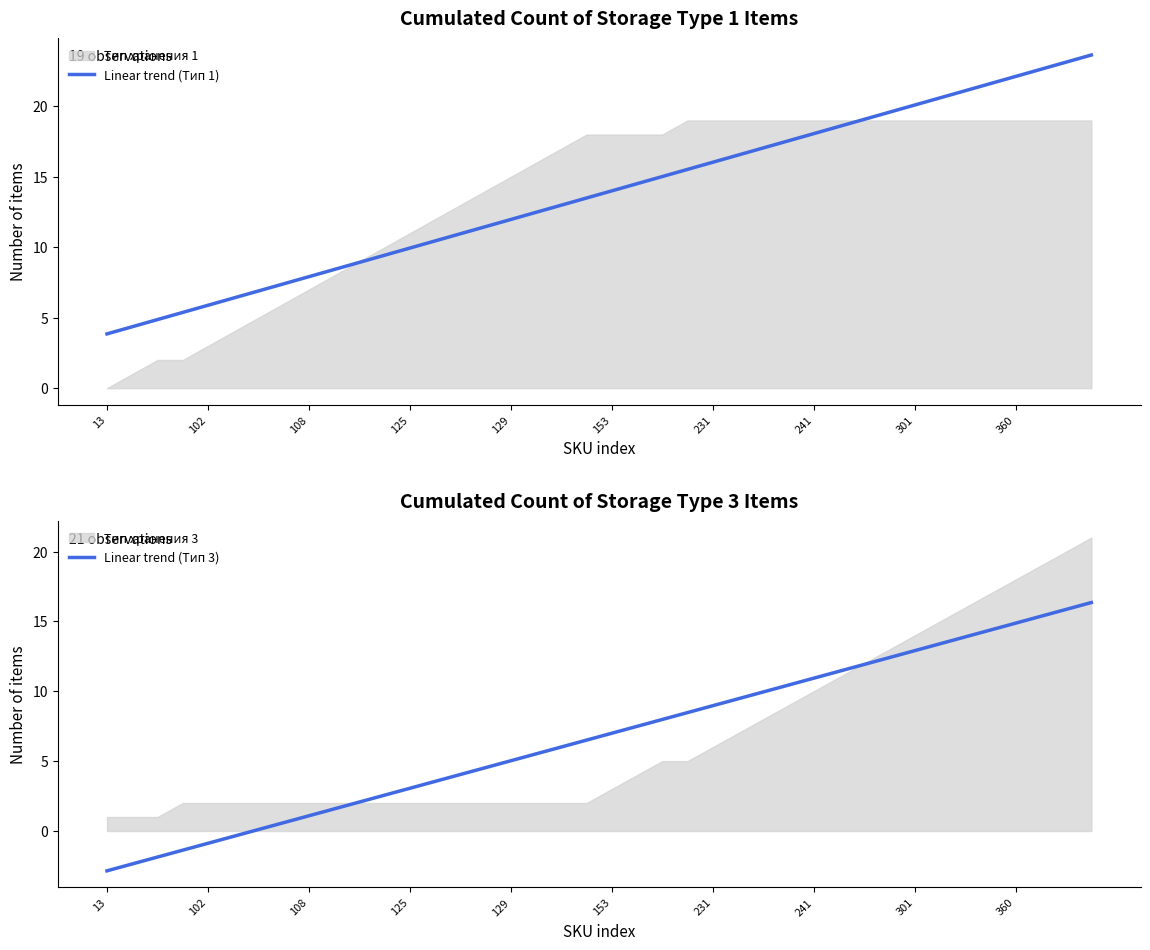

True or false: Linear trend (Тип 3) has more than 2 interior local peaks.

False